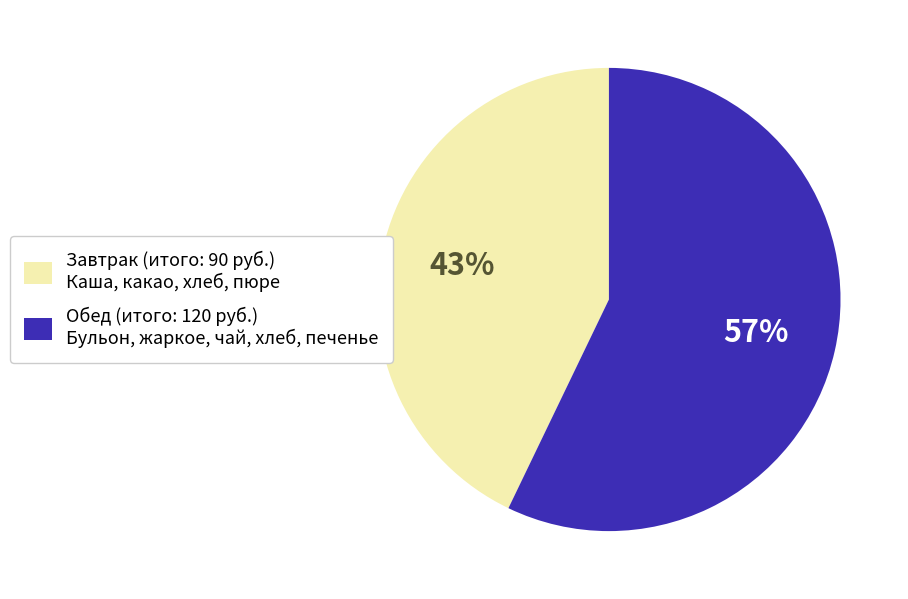

What is the ratio of the value at Обед to the value at Завтрак?

1.3